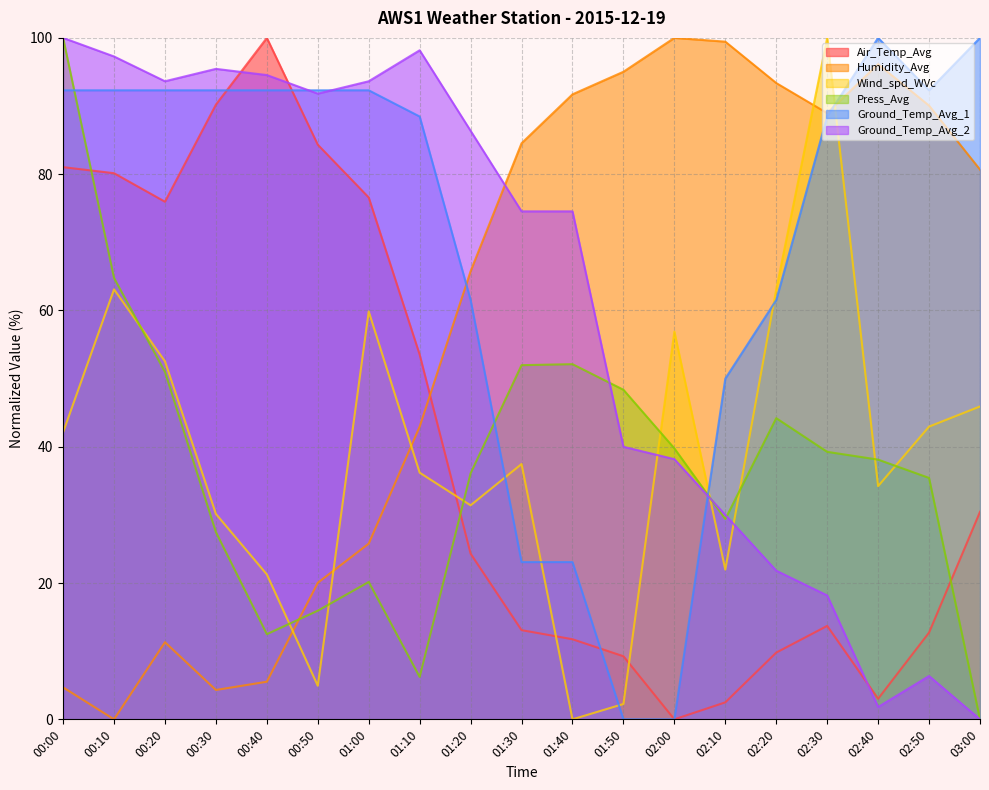

Rank the series by their maximum value, from highest to lowest.

Air_Temp_Avg, Humidity_Avg, Wind_spd_WVc, Press_Avg, Ground_Temp_Avg_1, Ground_Temp_Avg_2